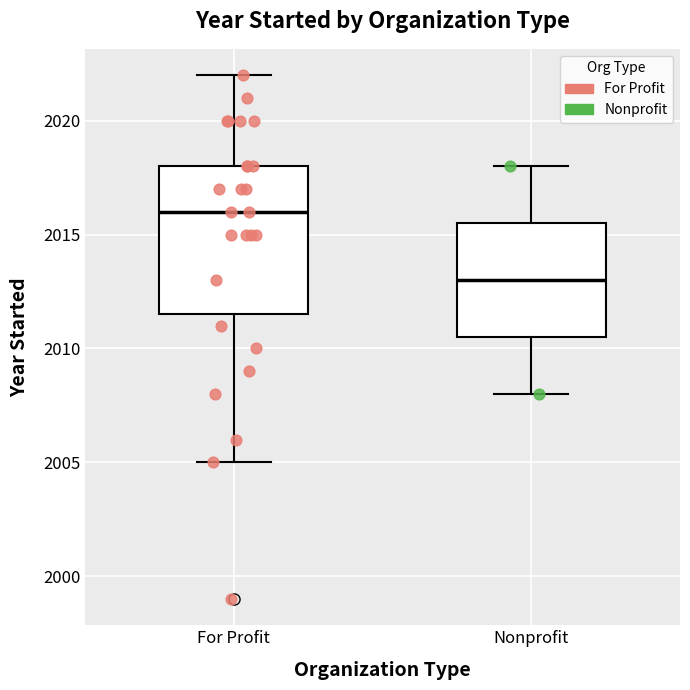

Comparing the boxes themselves (not the whiskers), which one is the tallest?

For Profit